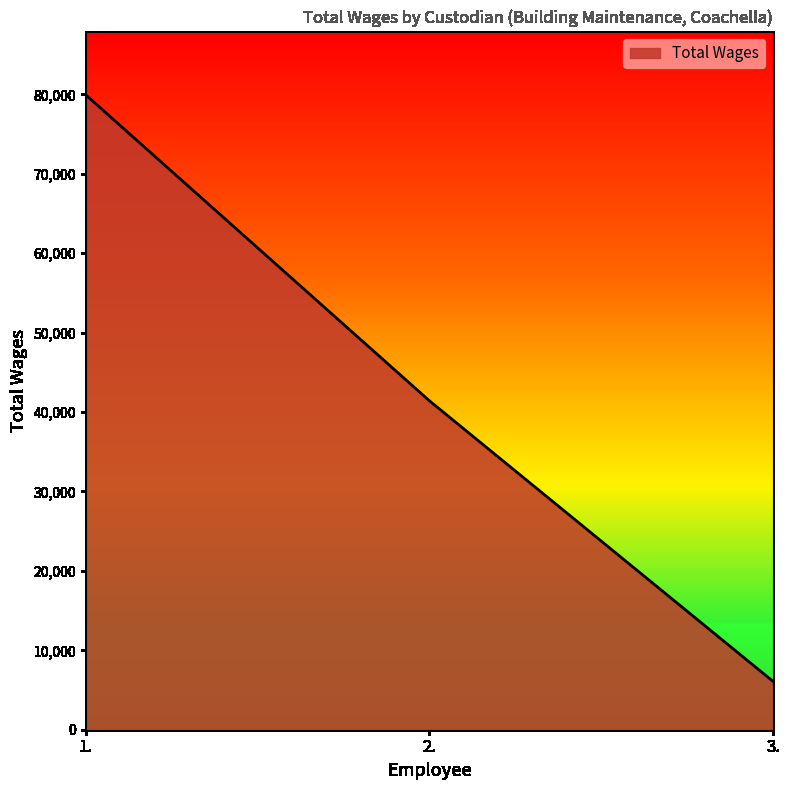

Reading left to right, transcribe all the data shown in this chart.

79913	41411	6091